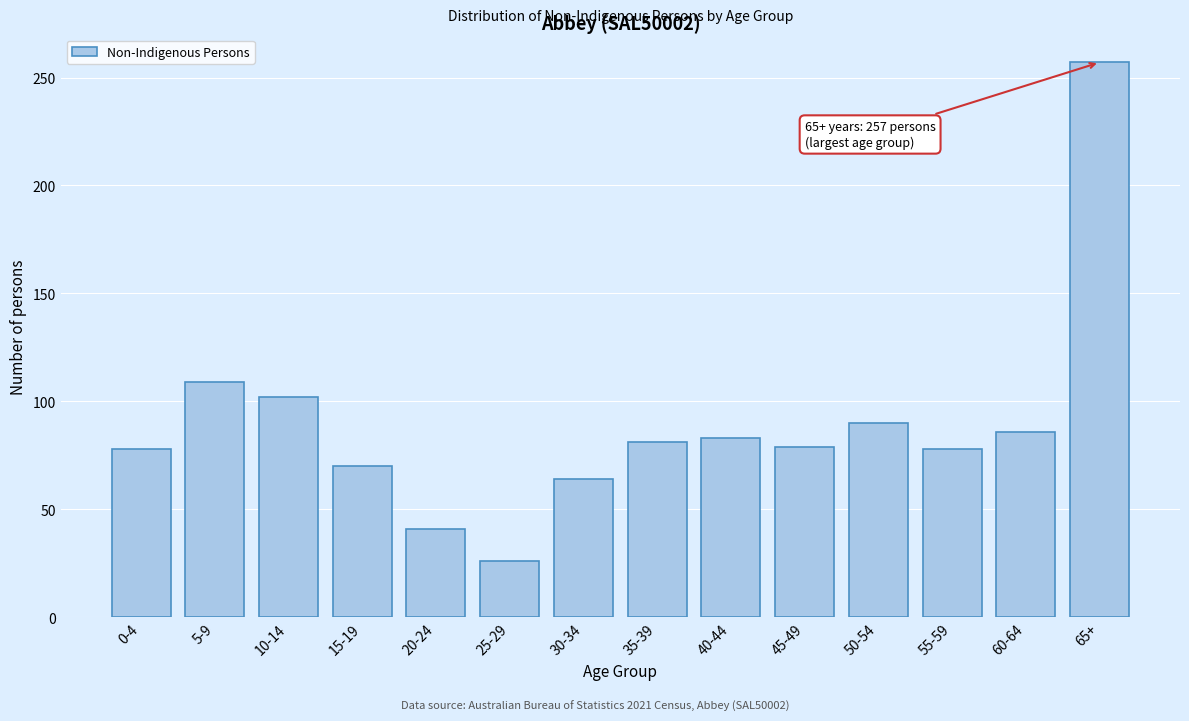

What is the label of the 4th bar from the right?

50-54